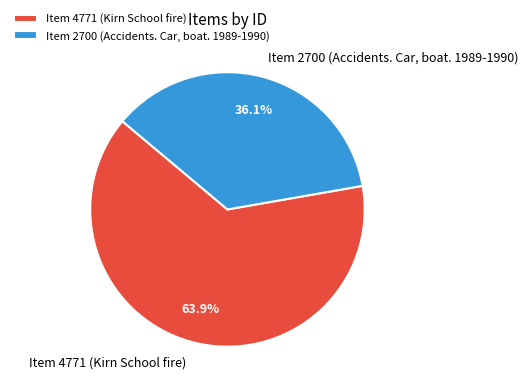

The Item 4771 (Kirn School fire) slice represents 75% of the pie. True or false?

False